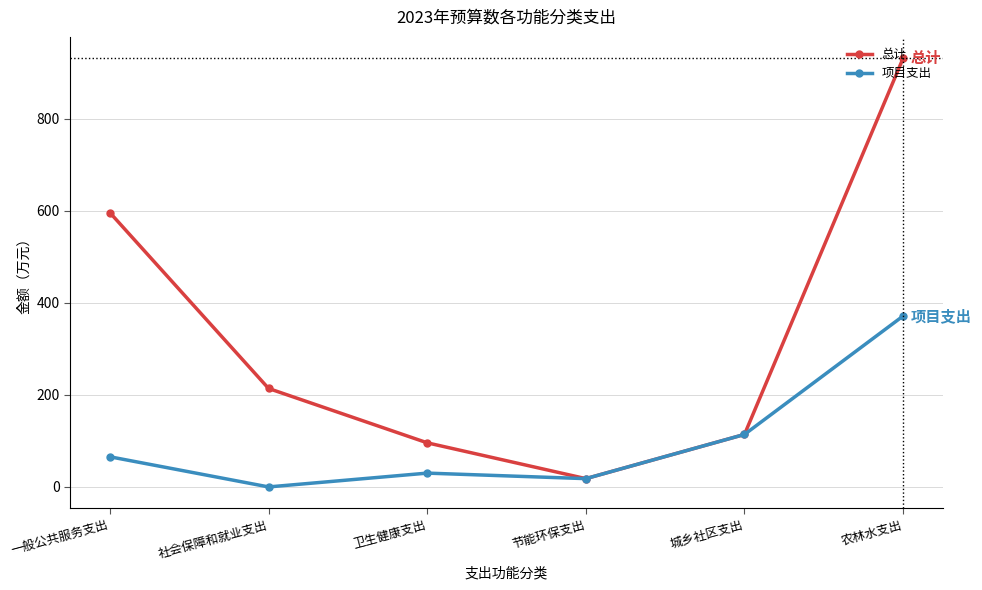

Is the value of 总计 at 农林水支出 greater than the value of 项目支出 at 农林水支出?

Yes